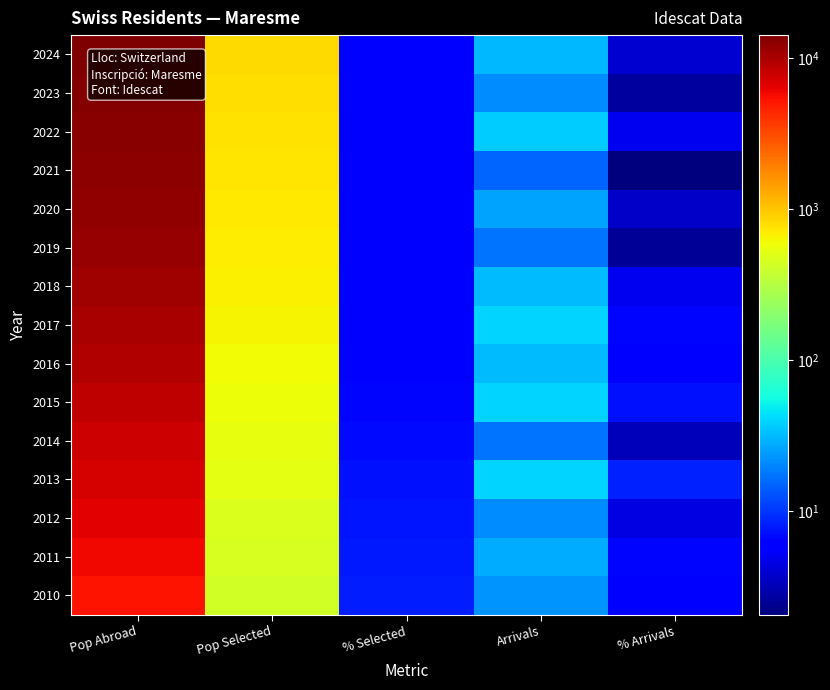

Rank the series by their maximum value, from lowest to highest.

2010, 2011, 2012, 2013, 2014, 2015, 2016, 2017, 2018, 2019, 2020, 2021, 2022, 2023, 2024